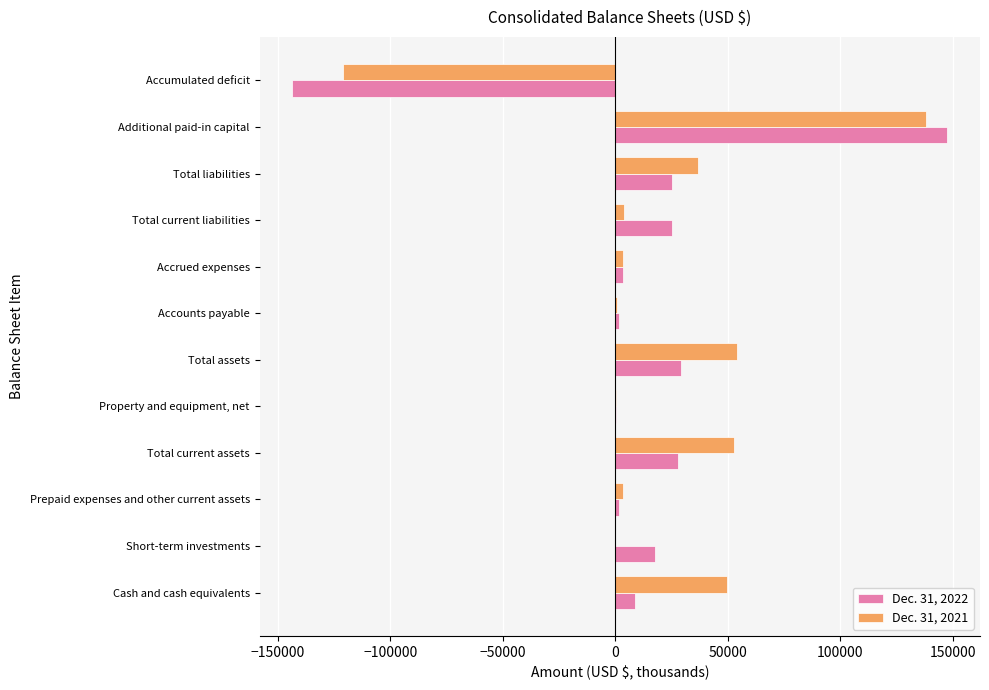

What are all the series names shown in the legend?

Dec. 31, 2022, Dec. 31, 2021